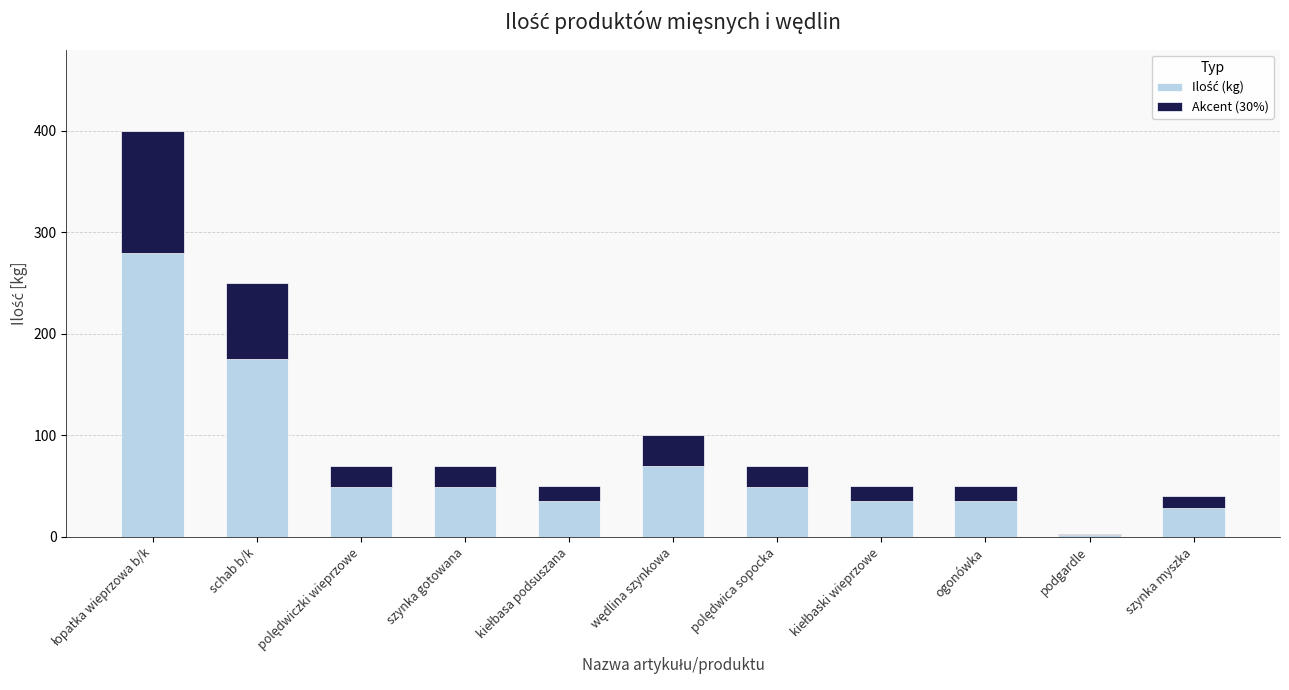

What is the sum of all Akcent (30%) values?

345.9